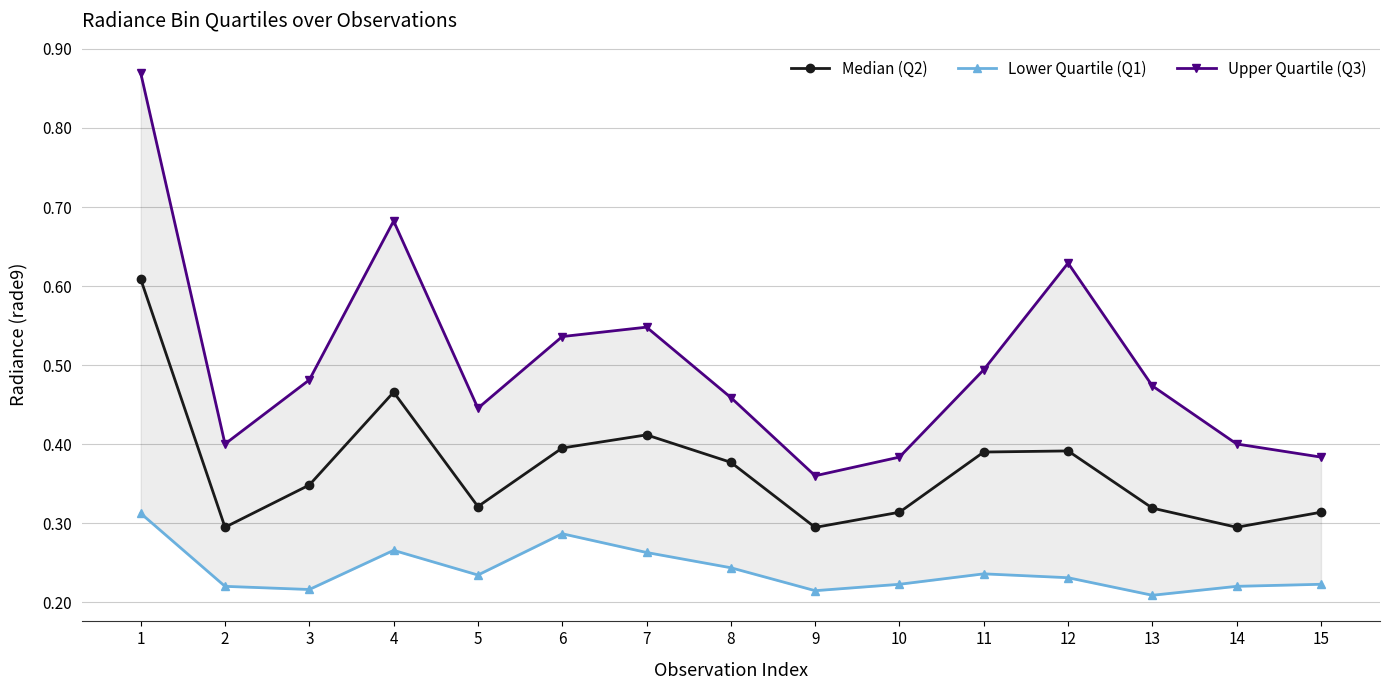

What is the value of the Upper Quartile (Q3) point at the 8th from the left?

0.5